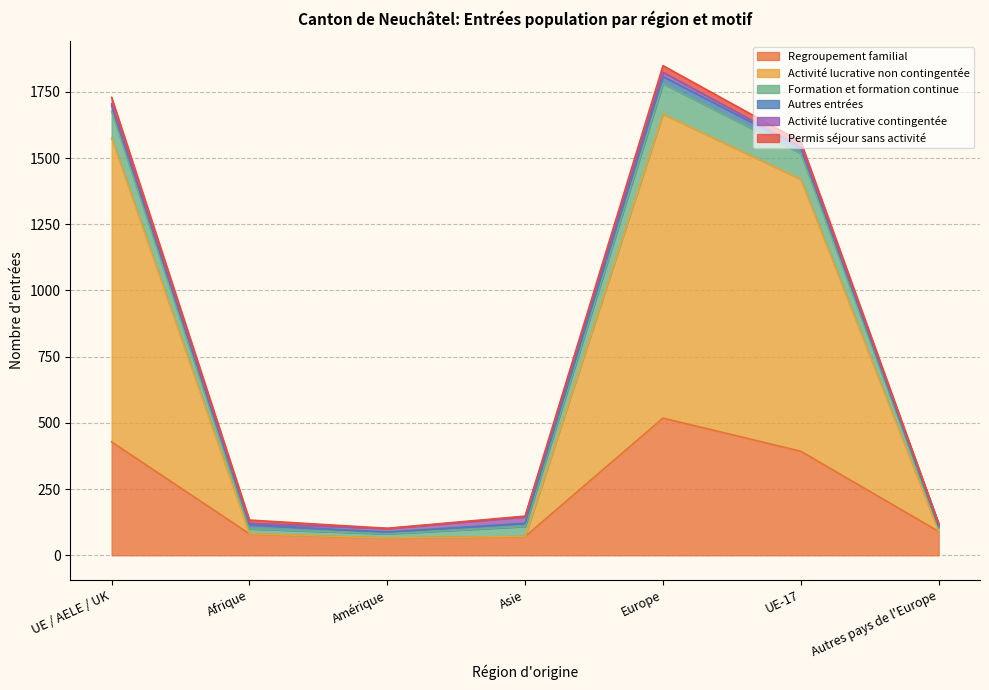

What is the average value of the Regroupement familial series?

235